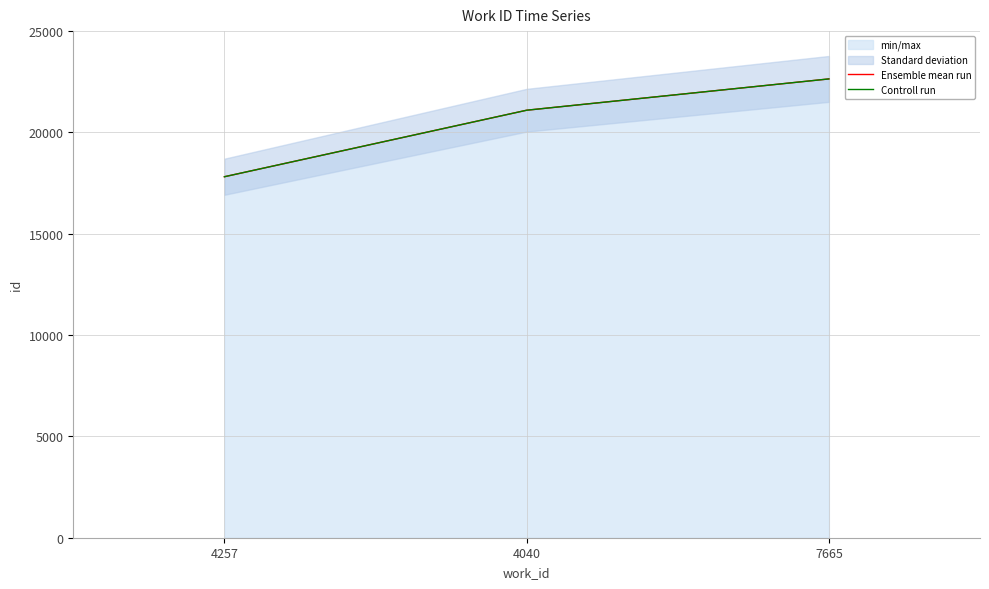

Where is Ensemble mean run nearest to the value 20227?

4040